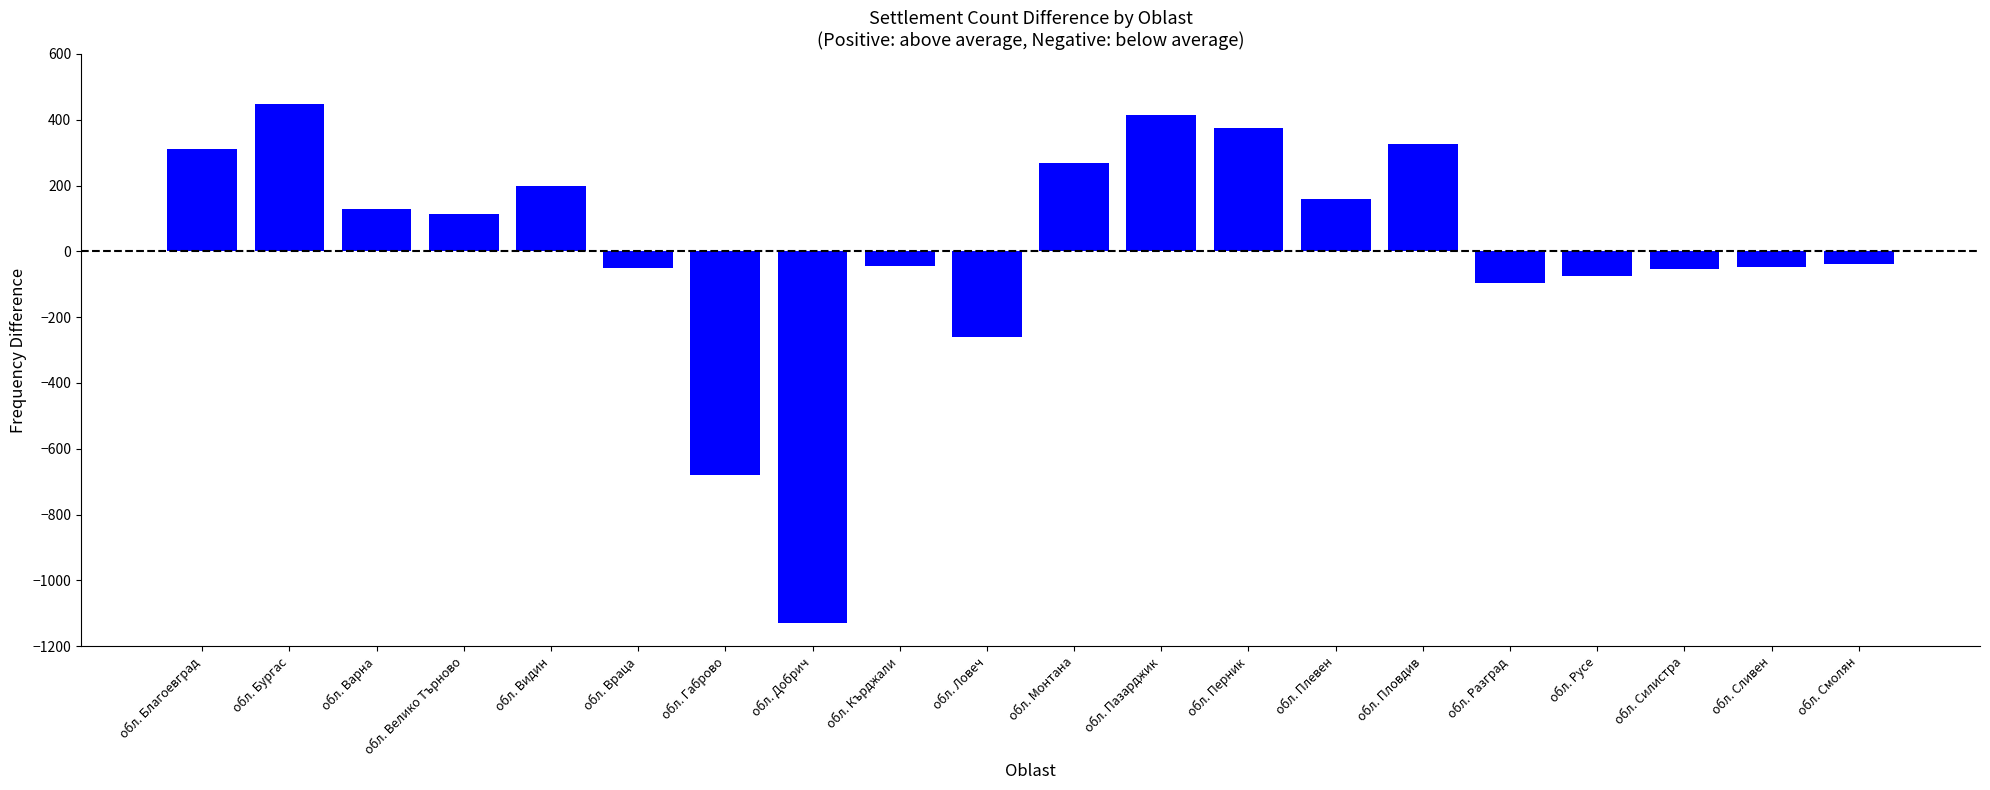

What is the change in value from обл. Варна to обл. Габрово?

-808